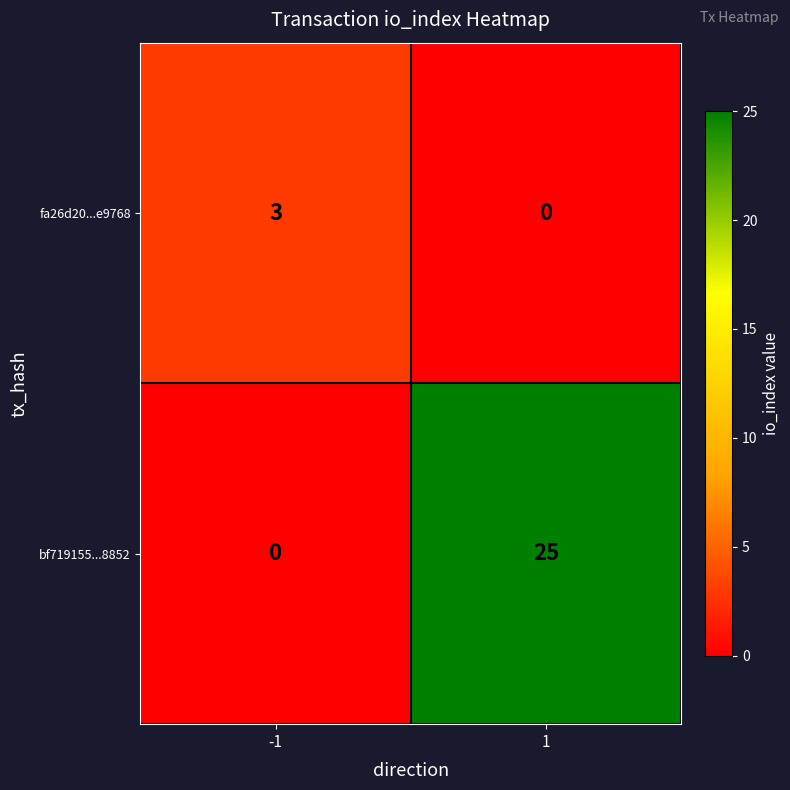

The value of bf719155...8852 at 1 is 16. True or false?

False